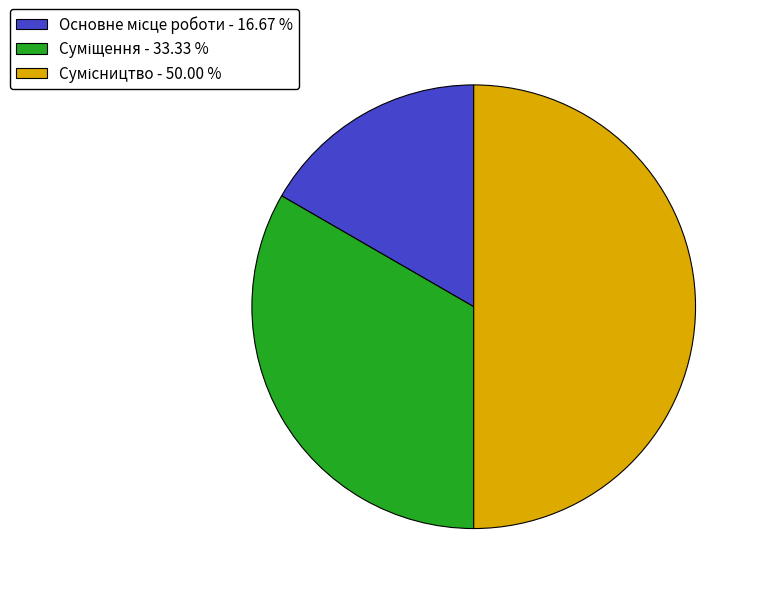

The Основне місце роботи slice represents 17% of the pie. True or false?

True